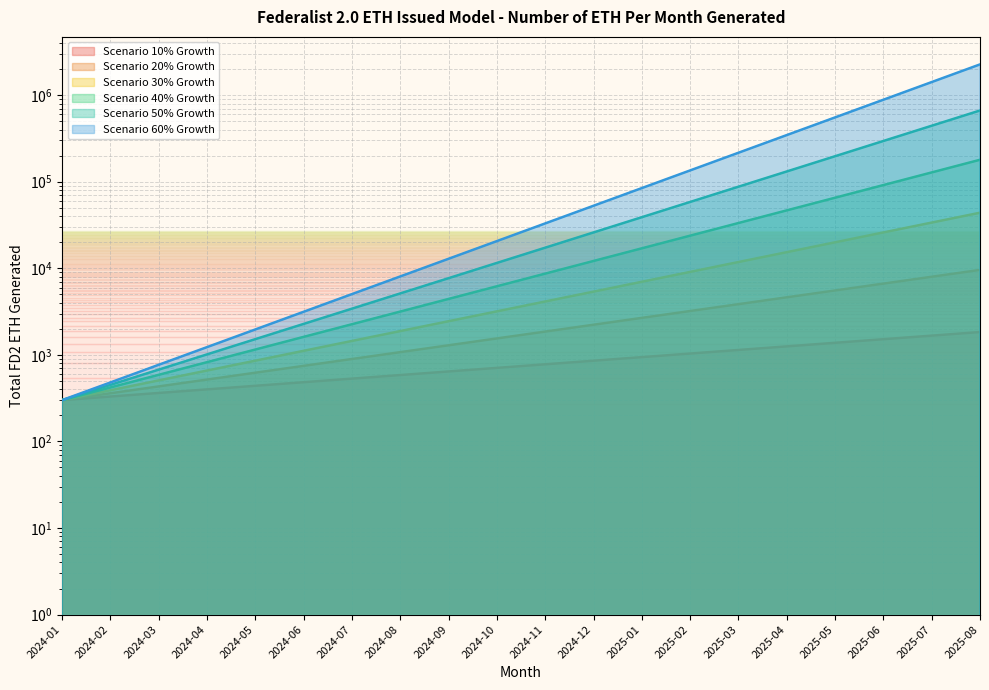

Count the number of categories in the chart.

20